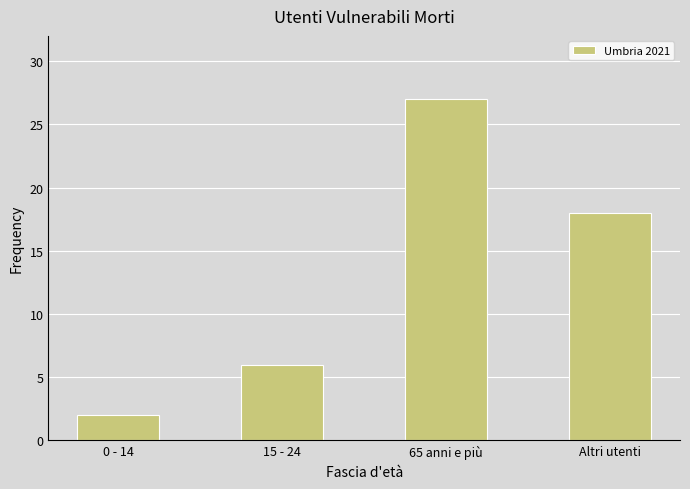

What is the sum of all values?

53